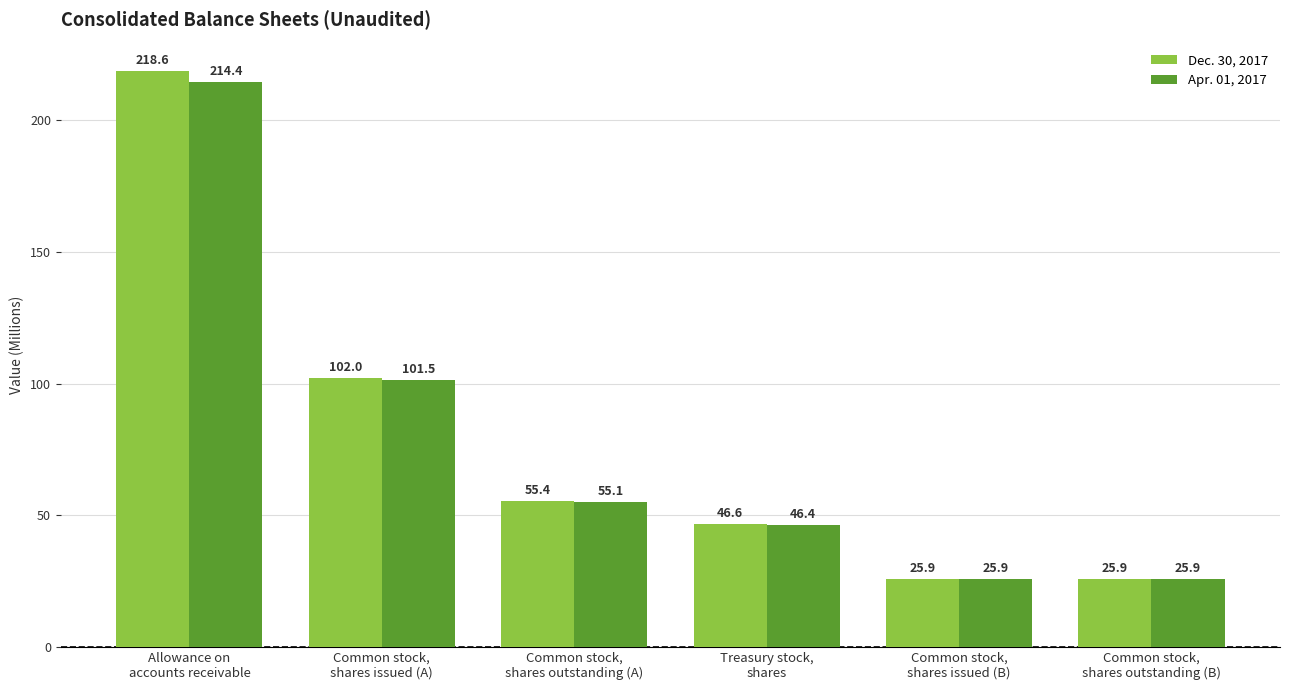

Reading left to right, extract all data points from this chart.

Dec. 30, 2017: 218.6	102.0	55.4	46.6	25.9	25.9
Apr. 01, 2017: 214.4	101.5	55.1	46.4	25.9	25.9